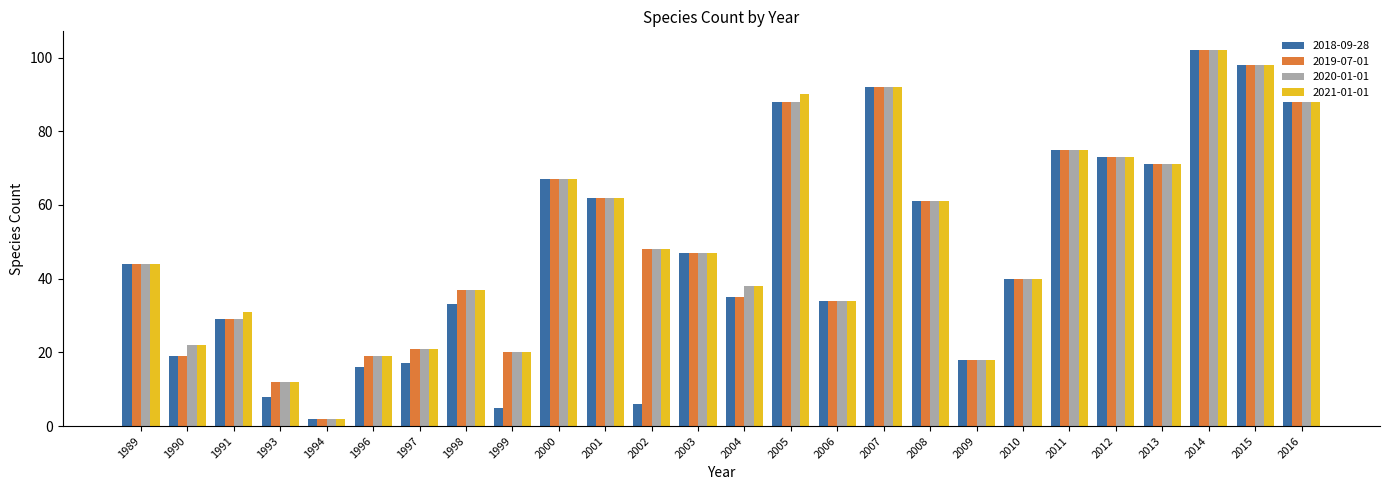

How many series are shown in this chart?

4